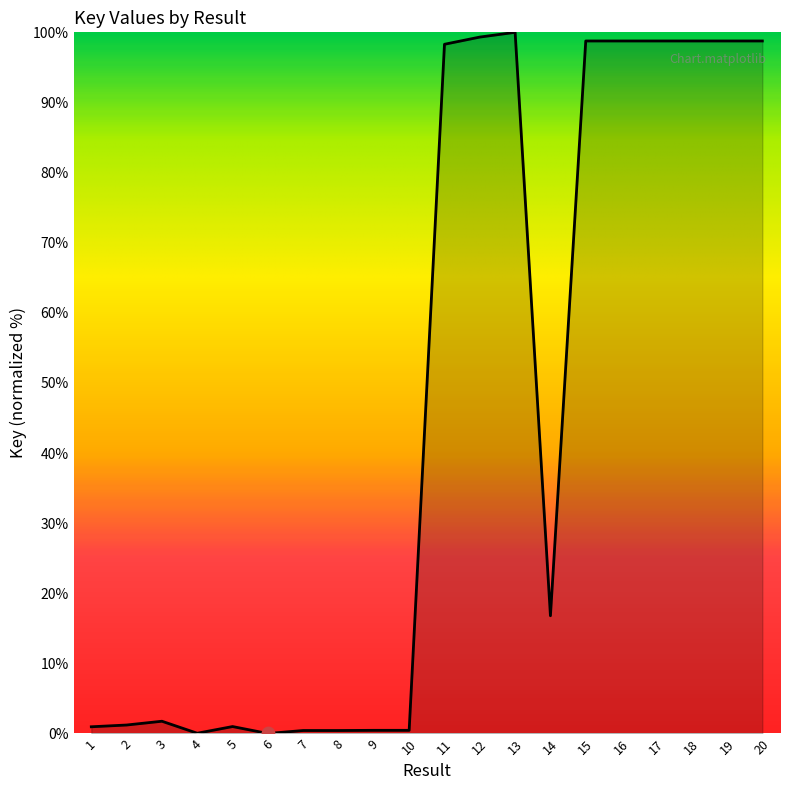

What is the change in value from 7 to 16?

+98.3